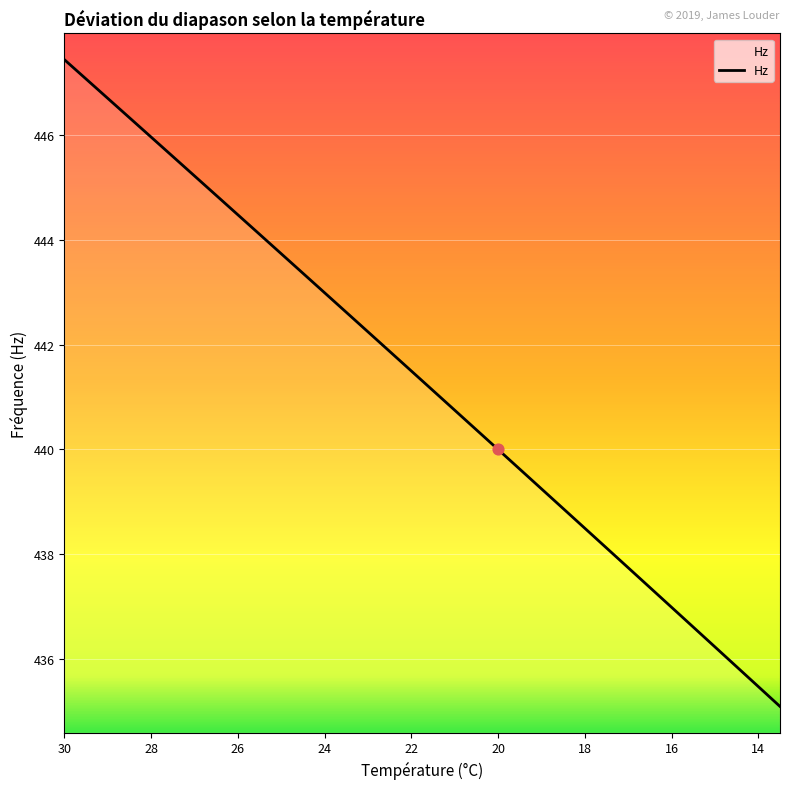

What is the change in value from 25 to 14.5?

-7.9